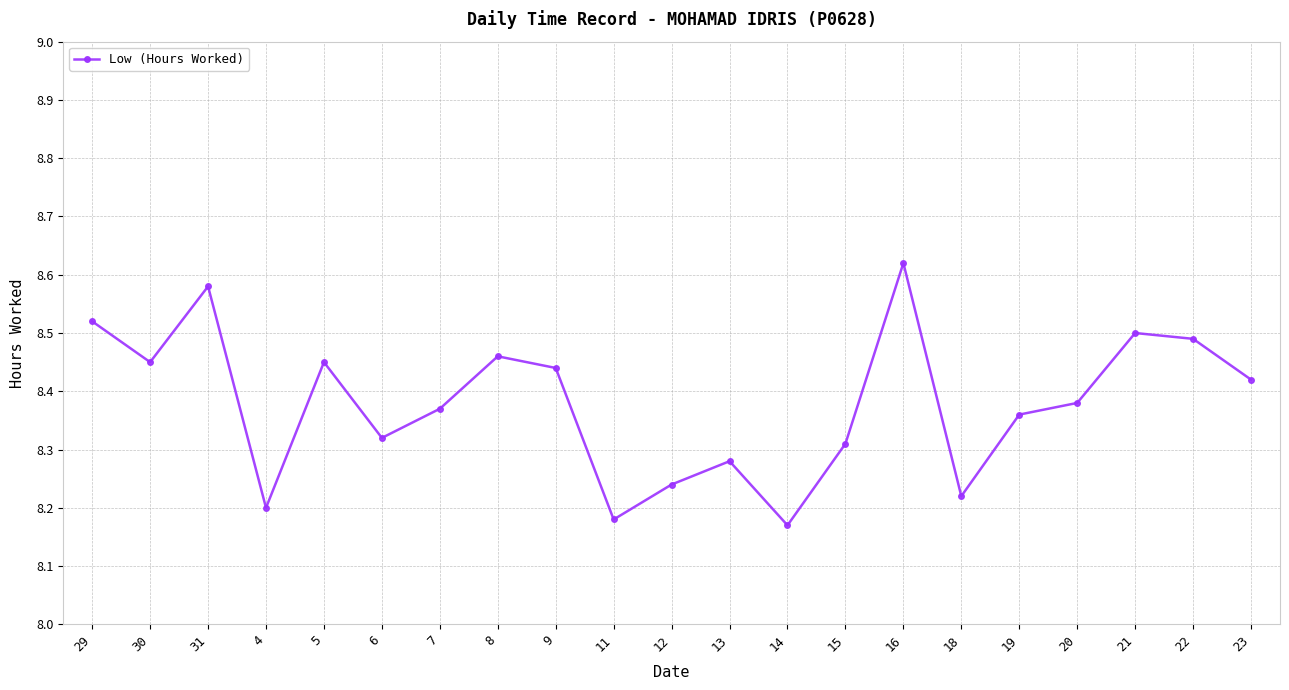

How many points are lower than both their immediate neighbors (excluding endpoints)?

6